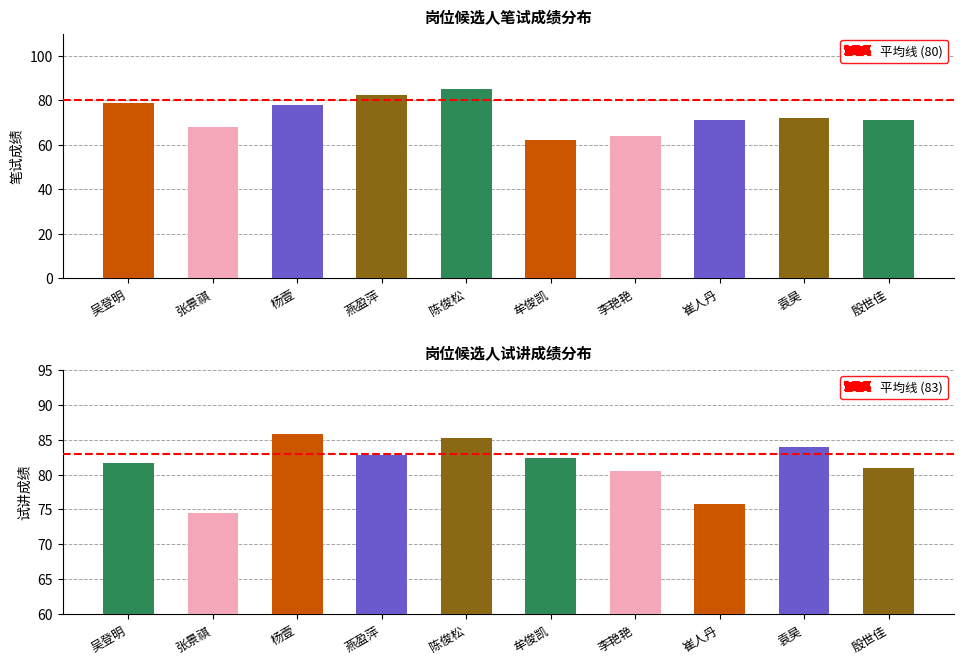

Rank the categories by 试讲成绩 value from lowest to highest.

张景祺, 崔人丹, 李艳艳, 殷世佳, 吴登明, 牟俊凯, 燕盈萍, 袁昊, 陈俊松, 杨壹